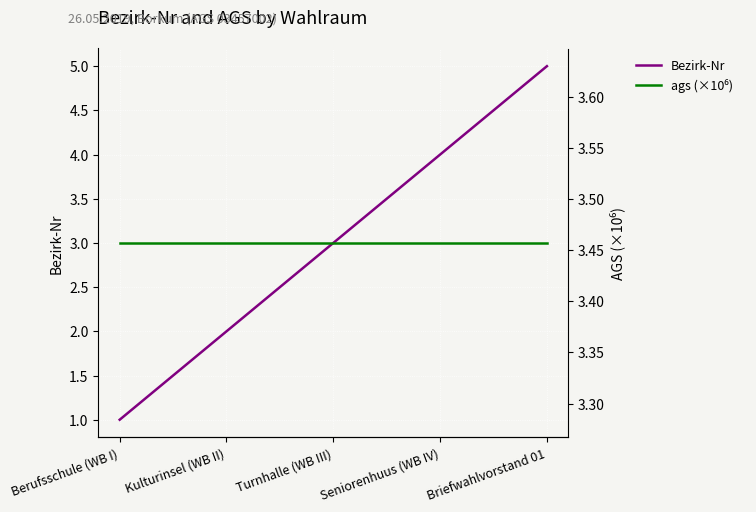

Which series changed the most between Berufsschule (WB I) and Kulturinsel (WB II)?

Bezirk-Nr